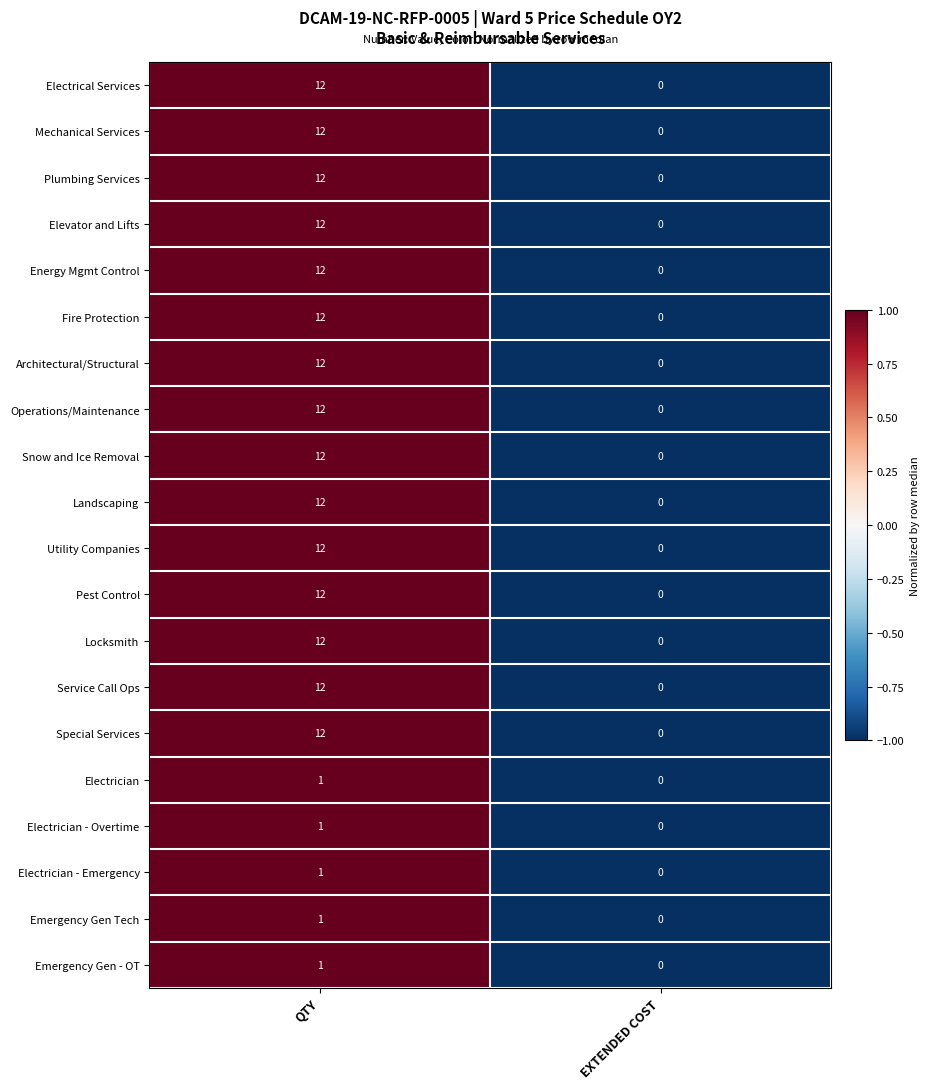

The Electrical Services series shows 0 at EXTENDED COST. True or false?

True